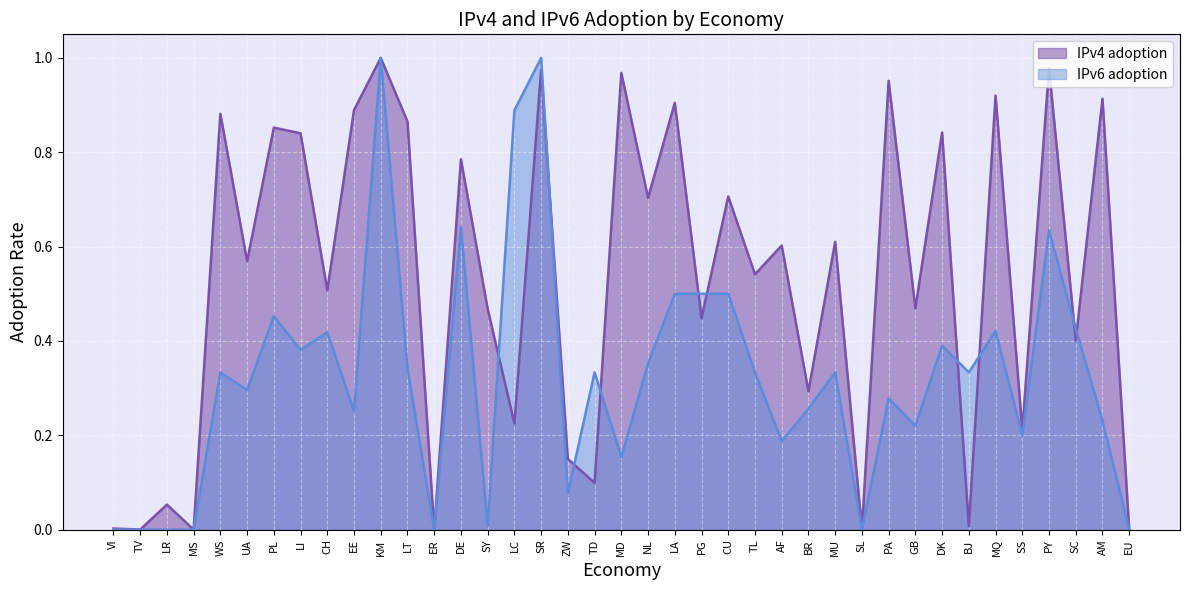

What is the label of the 16th point from the left?

LC